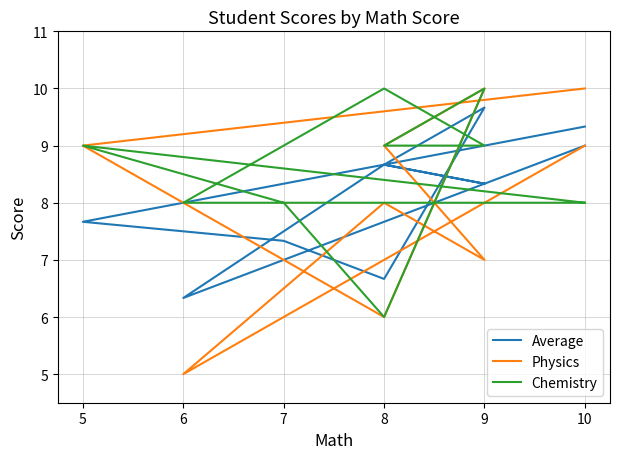

In Chemistry, how many points are higher than both neighbors (excluding endpoints)?

3